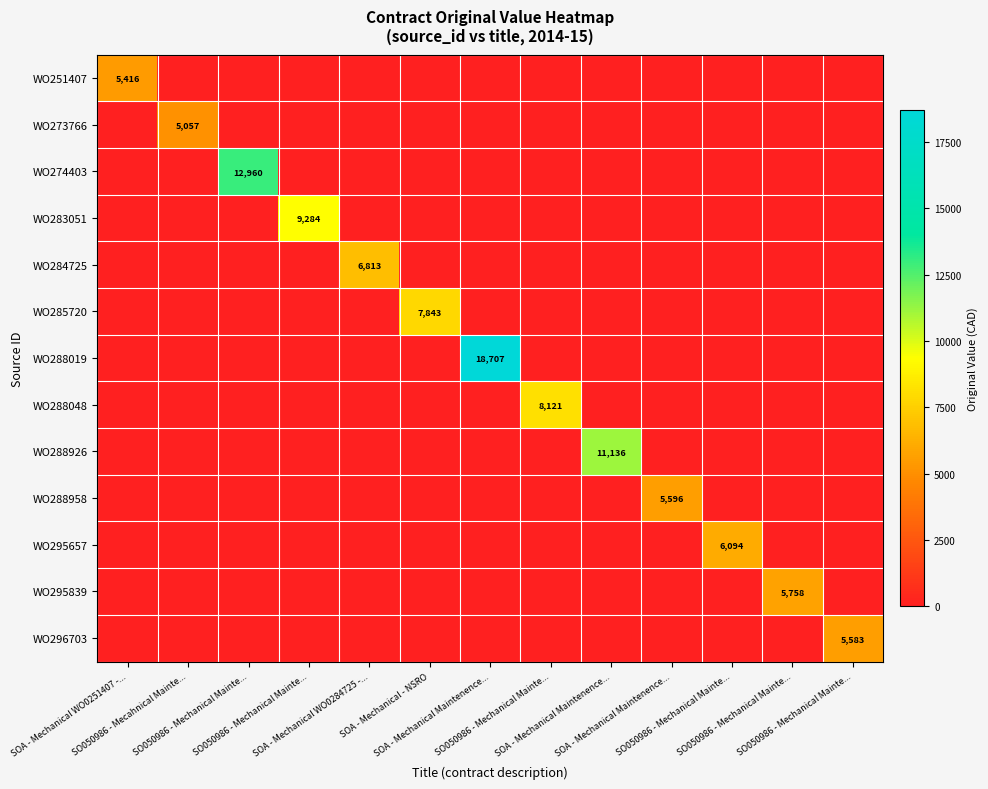

Which series changed the most between SOA - Mechanical WO0251407 -... and SO050986 - Mechanical Mainte...?

WO295657